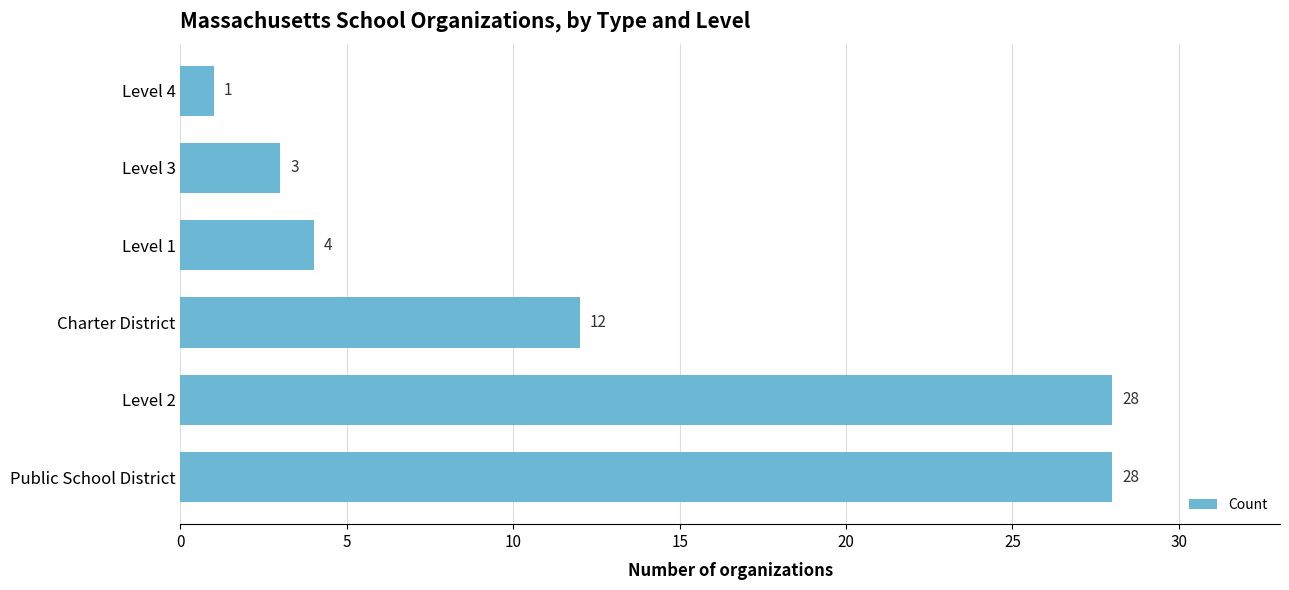

Which has a higher value, Public School District or Charter District?

Public School District